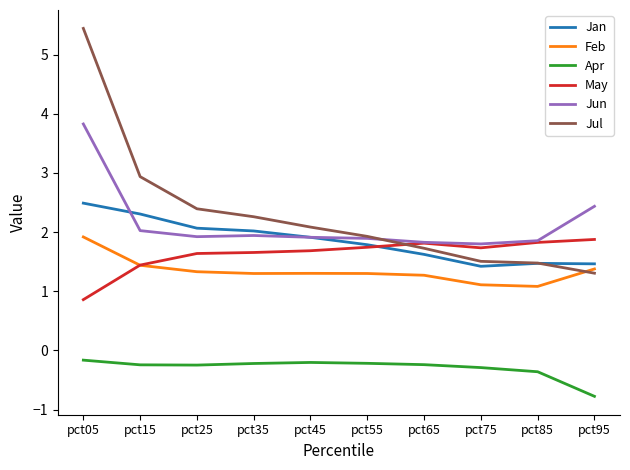

What is the spread (max minus min) of values at pct05?

5.6